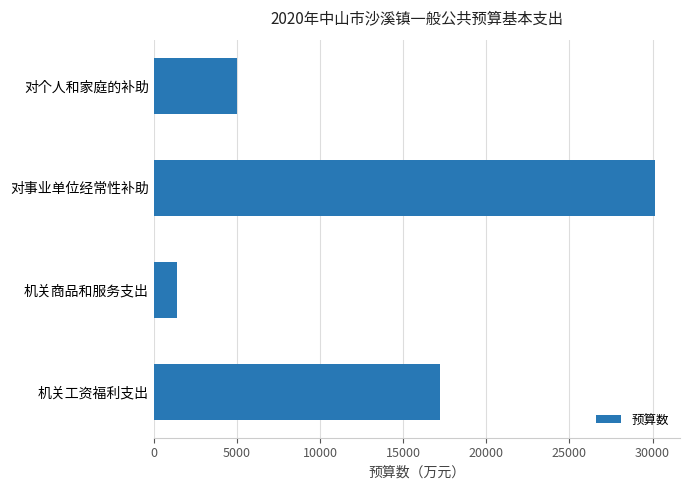

Between 机关商品和服务支出 and 机关工资福利支出, which is larger?

机关工资福利支出